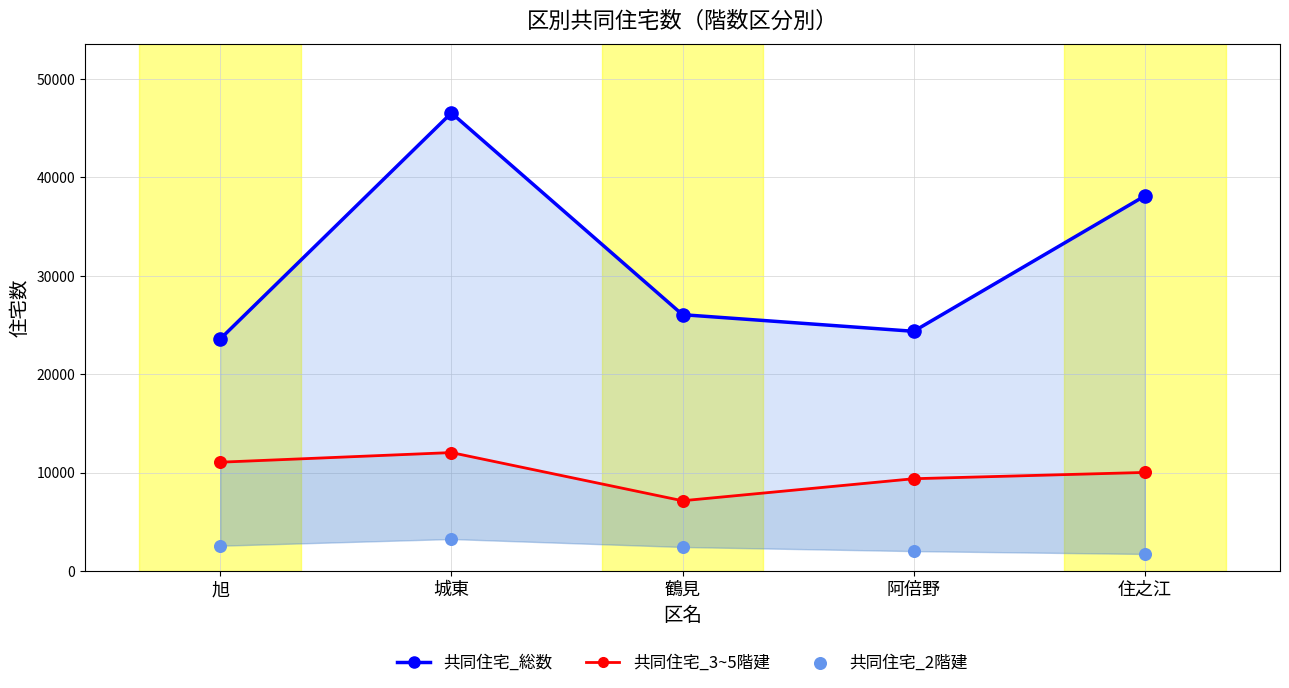

At how many categories does at least one series exceed 21941?

5